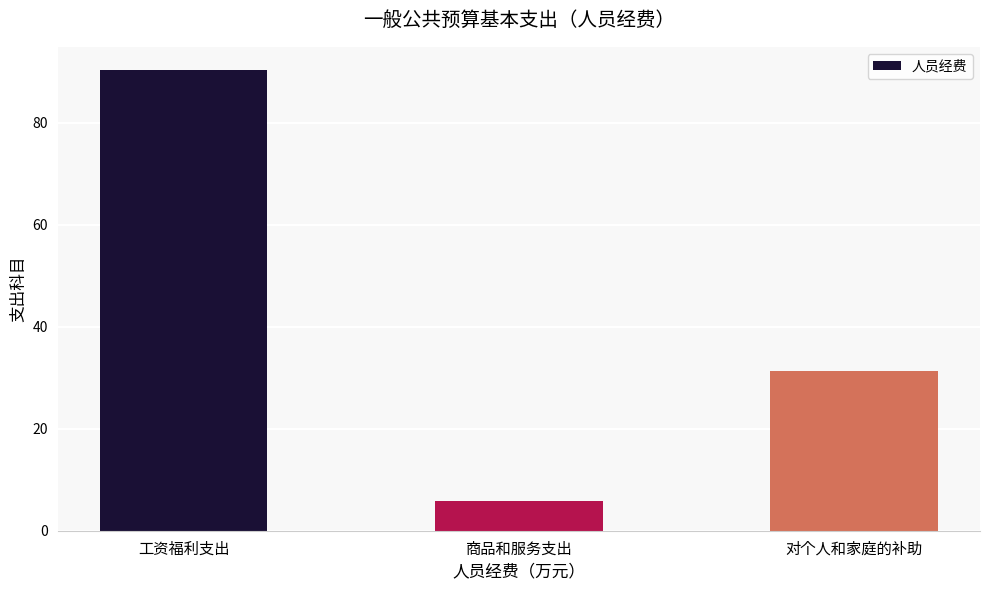

Rank the categories by value from lowest to highest.

商品和服务支出, 对个人和家庭的补助, 工资福利支出